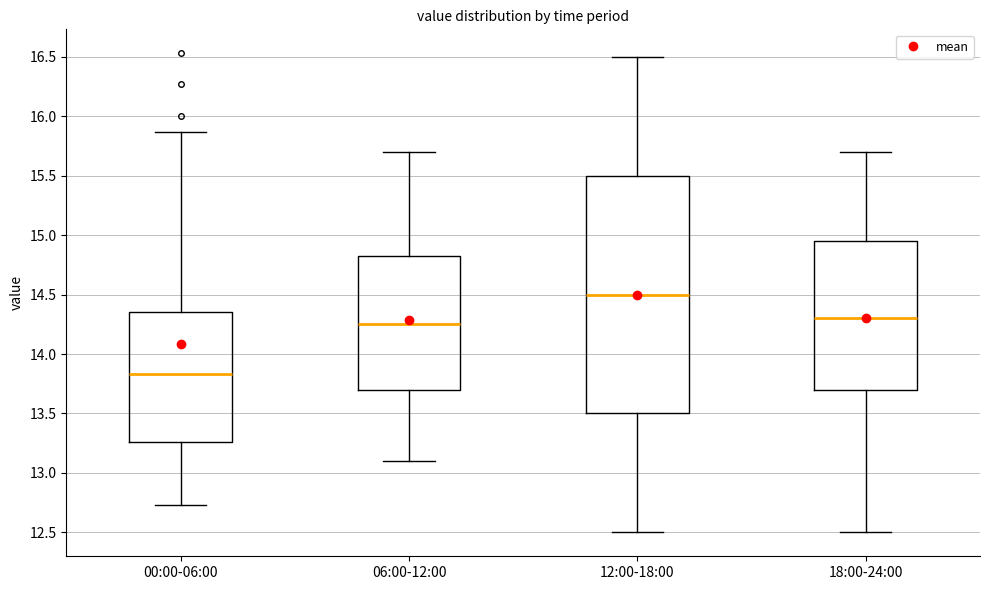

Which box is the tallest, from its lower edge to its upper edge?

12:00-18:00